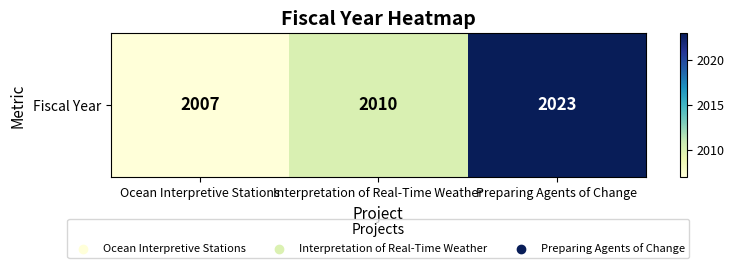

What is the difference between the maximum and minimum values?

16